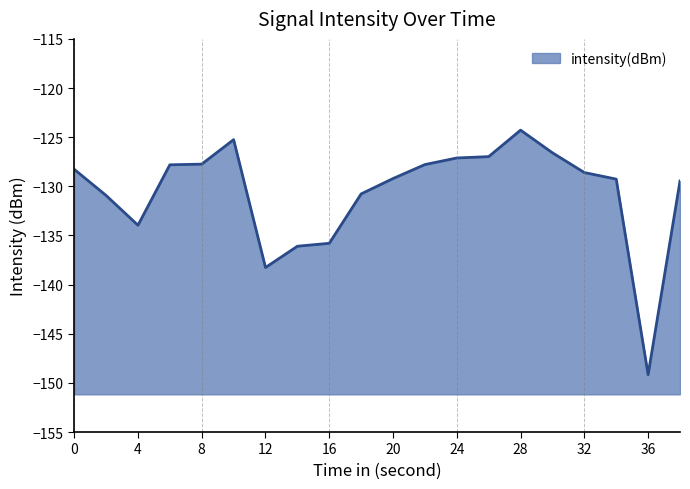

Reading left to right, what are all the values shown in this chart?

-128.3	-130.9	-134.0	-127.8	-127.7	-125.3	-138.3	-136.1	-135.8	-130.8	-129.2	-127.8	-127.1	-127.0	-124.3	-126.6	-128.6	-129.3	-149.2	-129.5